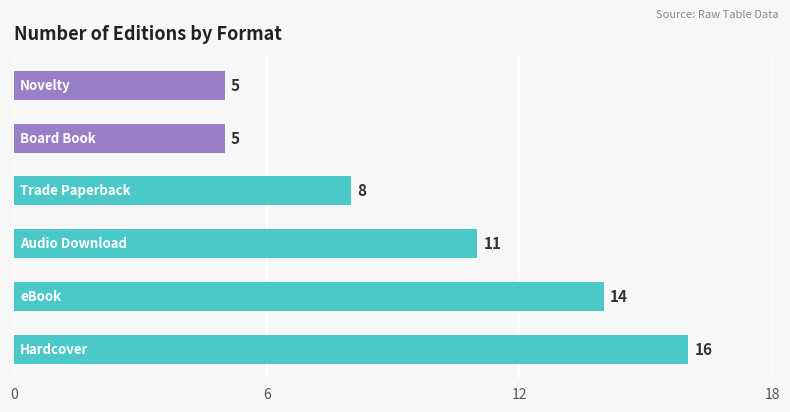

What is the greatest value displayed?

16